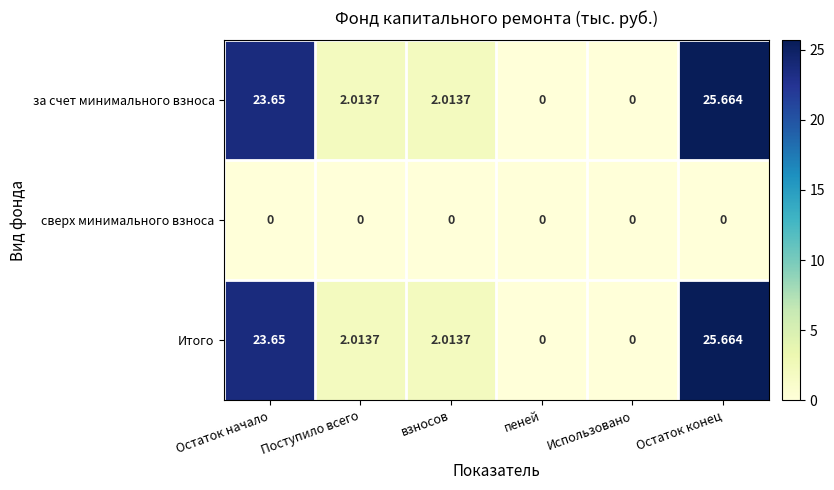

What is the maximum value shown in the chart?

25.7